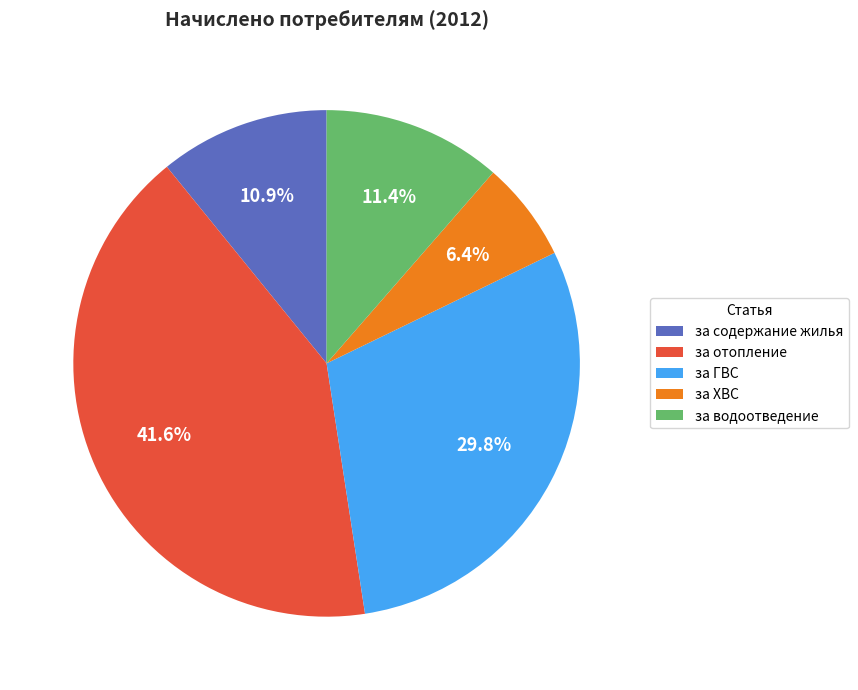

How many segments does this pie chart have?

5